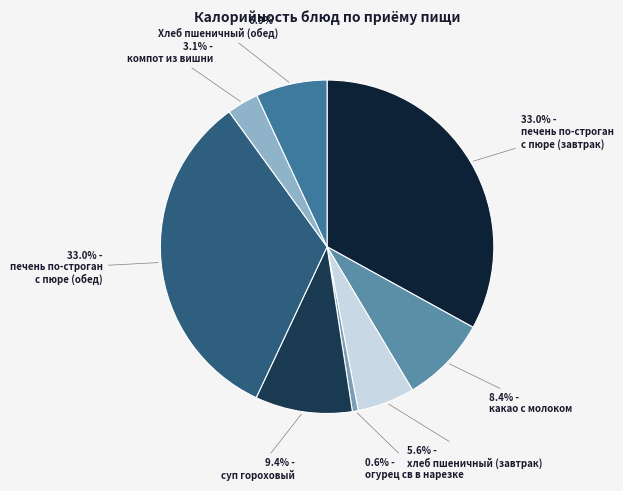

To the nearest percent, what is the average slice percentage?

13%